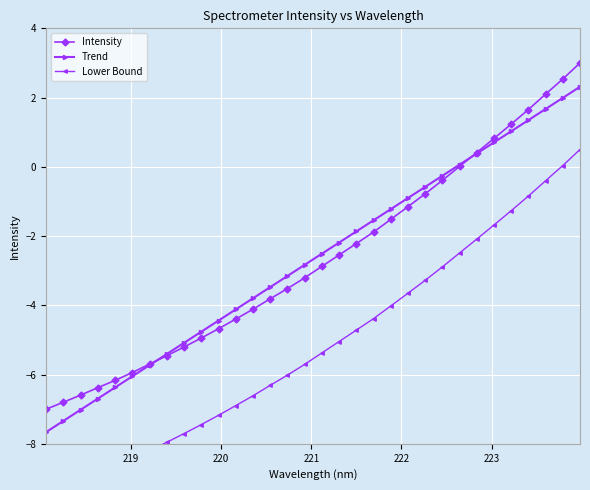

What is the highest value of the Trend series?

2.3